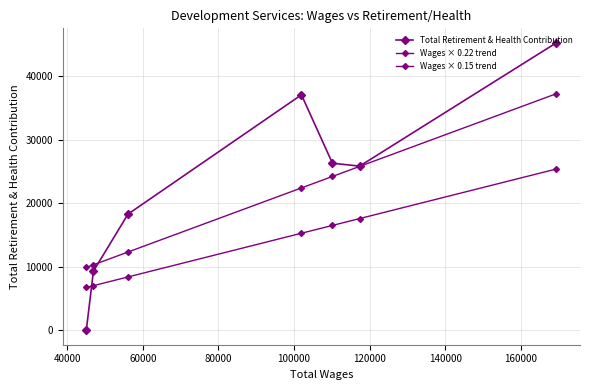

How many values in the Wages × 0.15 trend series are below 15295?

3